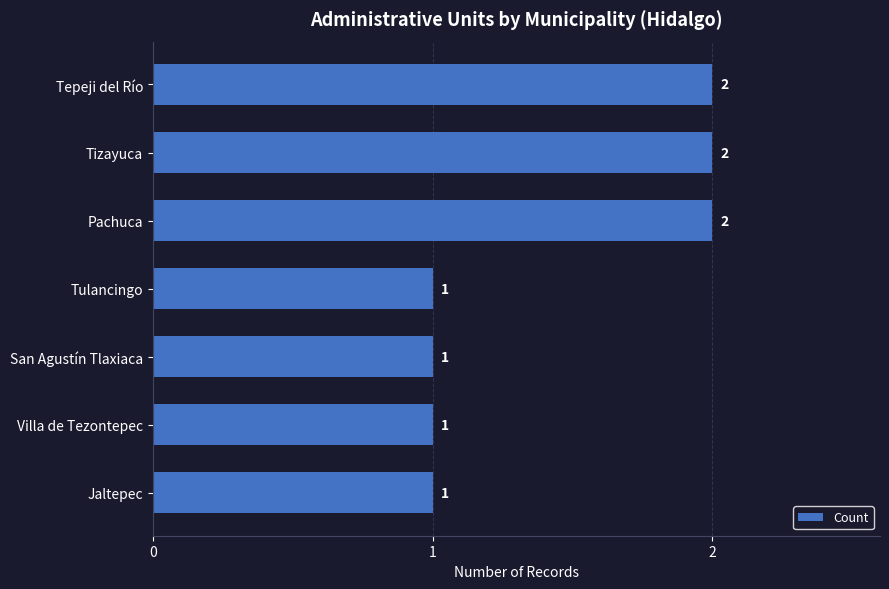

Count the values in the range 1 to 2.

7